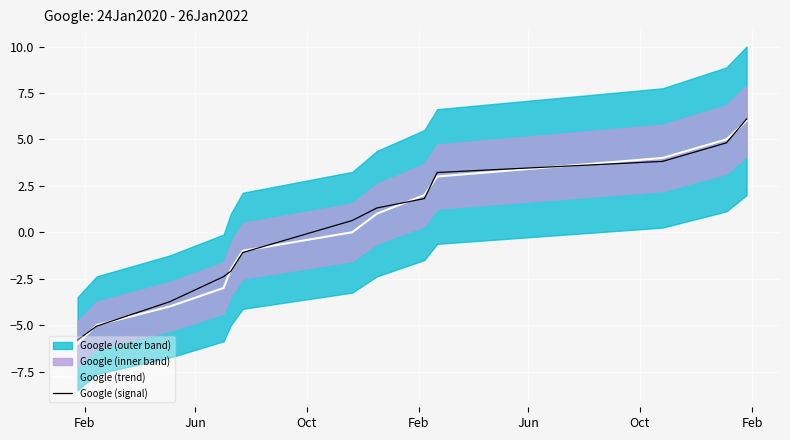

How many intersections are there between Google (signal) and Google (trend)?

8